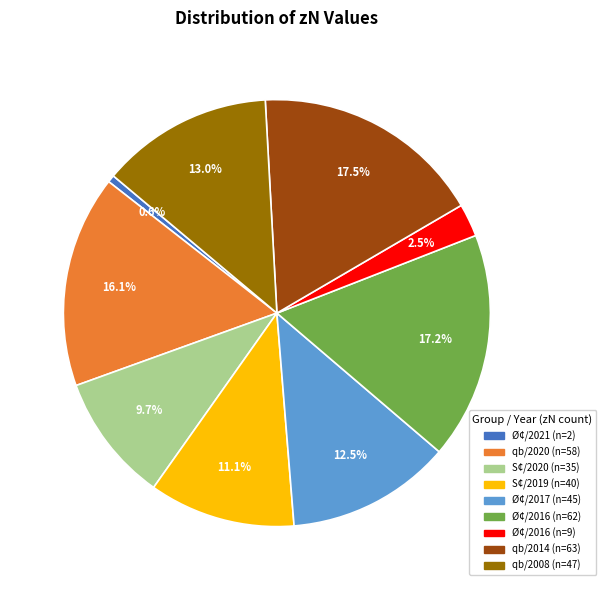

Is there any slice that represents more than half of the pie?

No